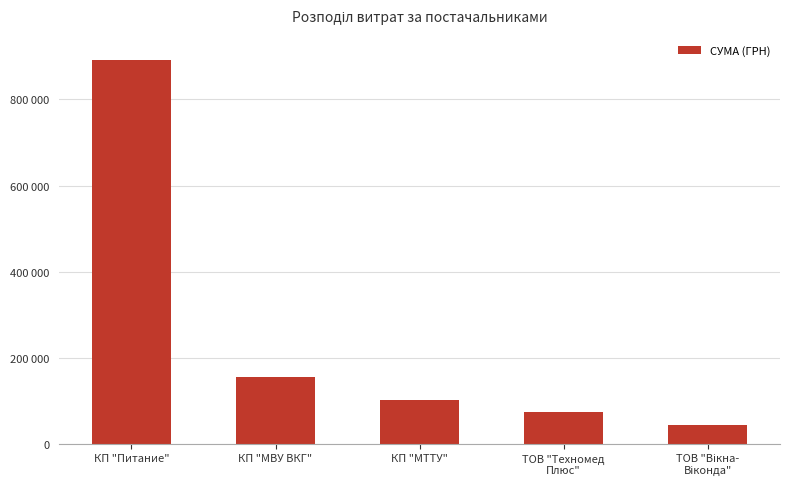

Does the chart contain any negative values?

No